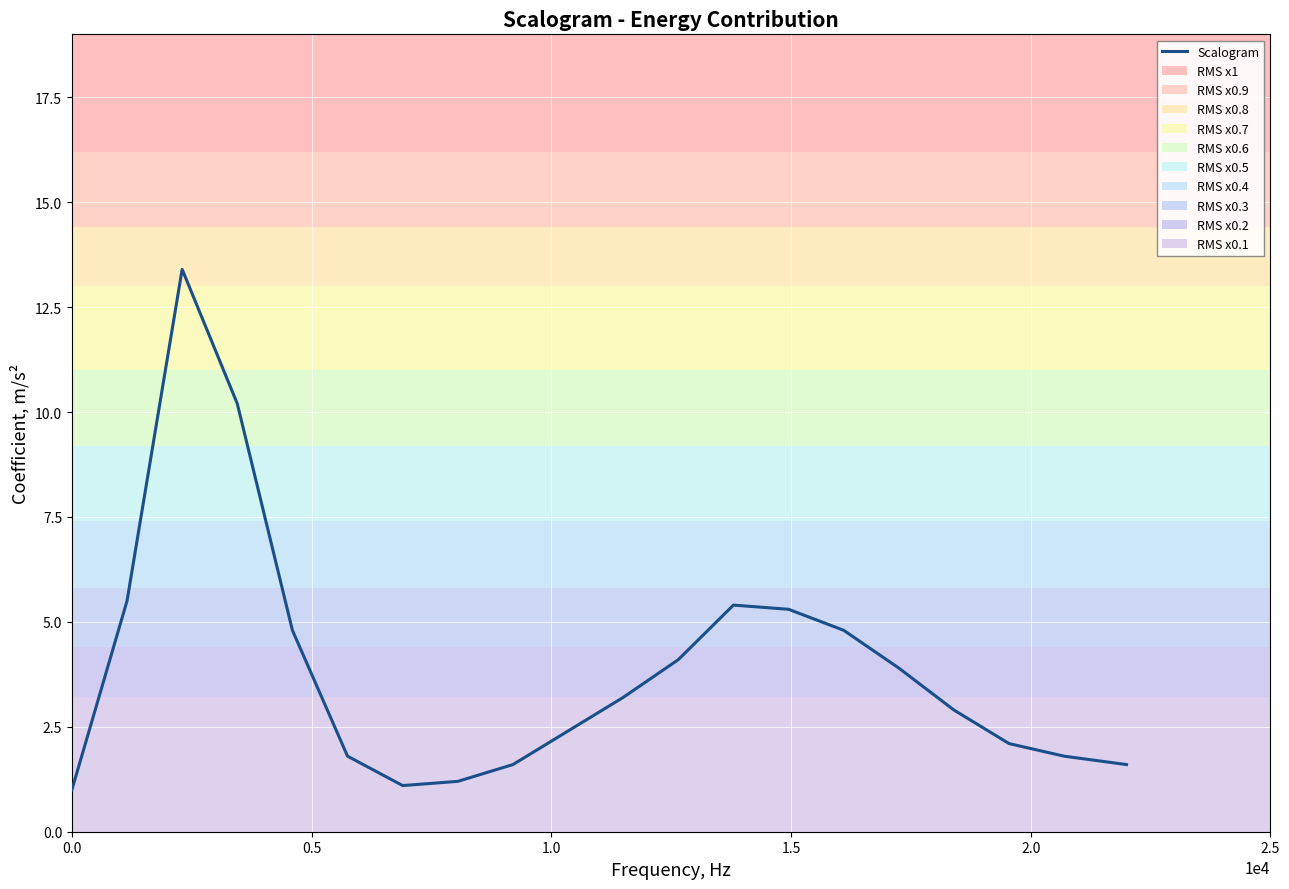

What is the greatest value displayed?

13.4